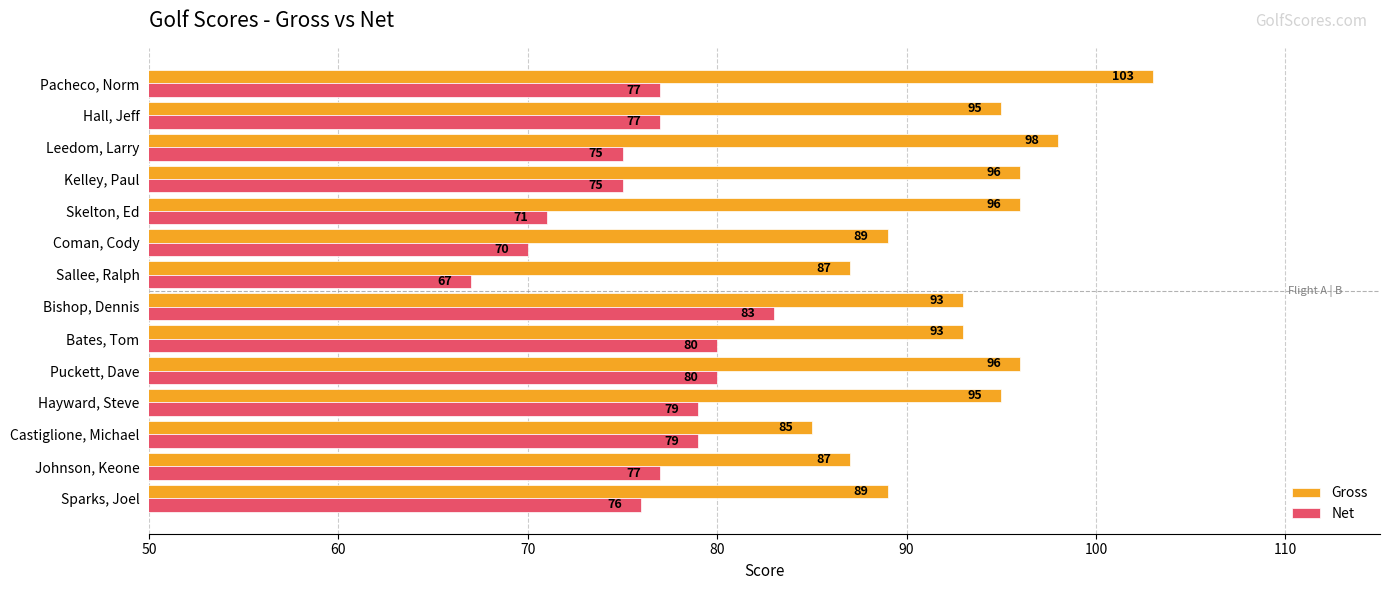

At which category is the sum across all series the highest?

Pacheco, Norm